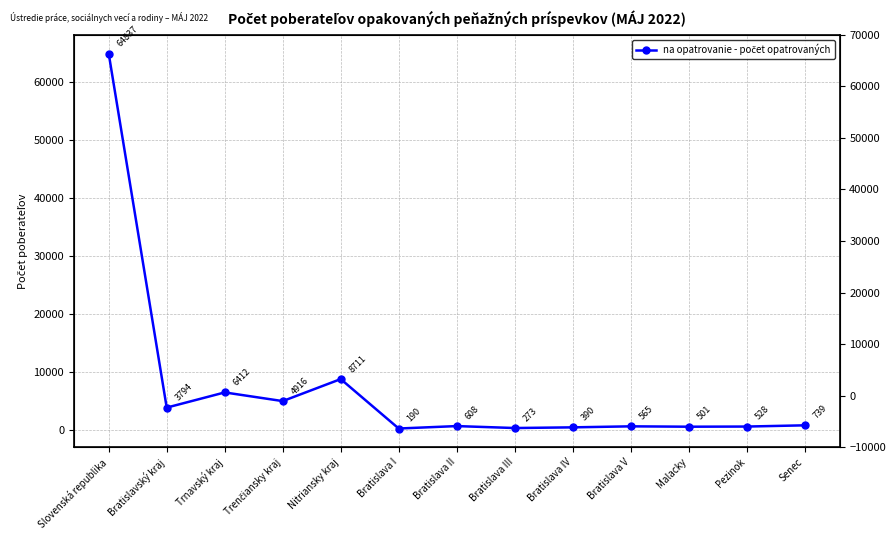

How many points are lower than both their immediate neighbors (excluding endpoints)?

5